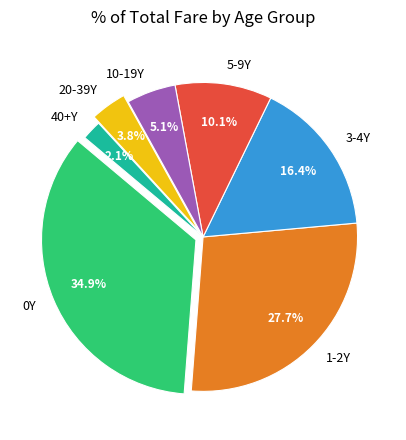

True or false: 10-19Y accounts for 1% of the total.

False